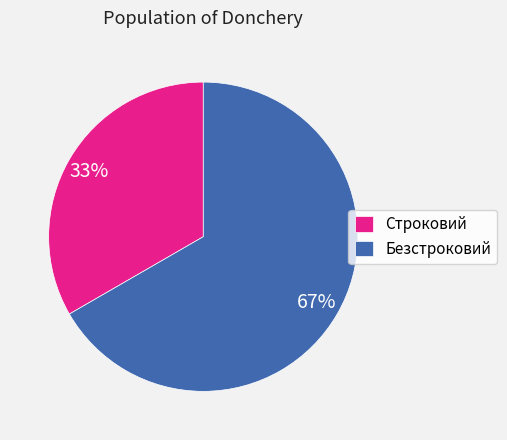

Count the number of slices in the pie.

2